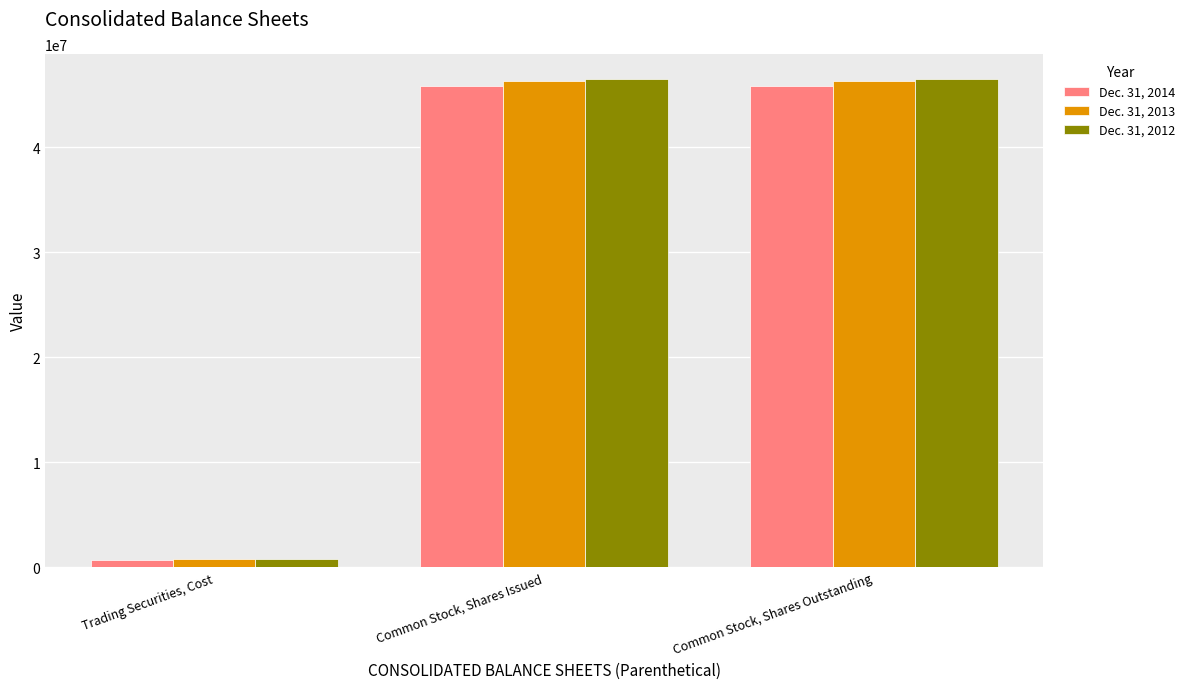

What is the difference between the second highest and minimum values in the Dec. 31, 2014 series?

45101120